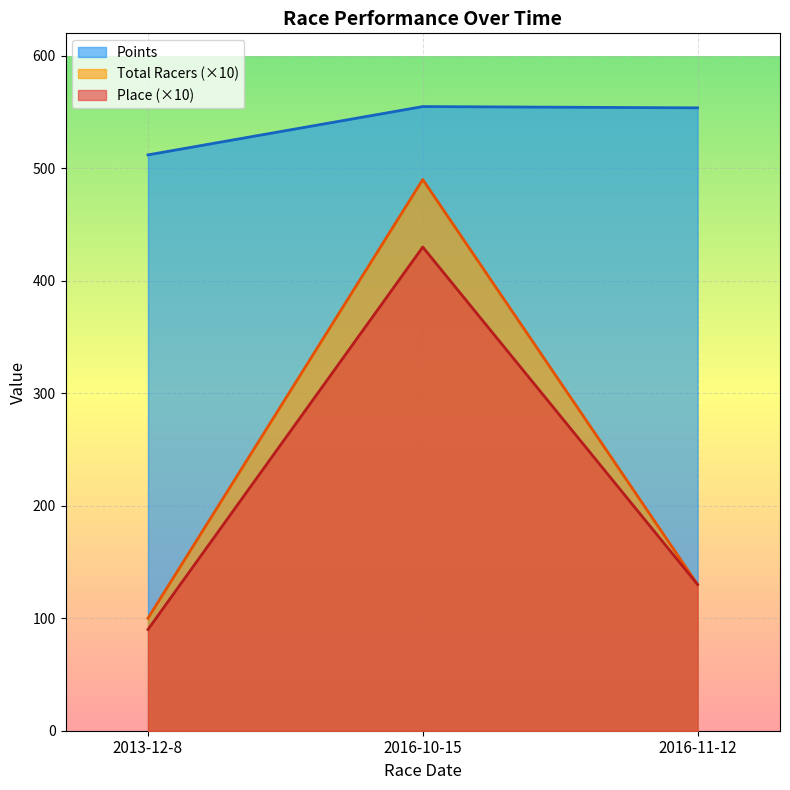

What is the label of the 2nd point from the right?

2016-10-15